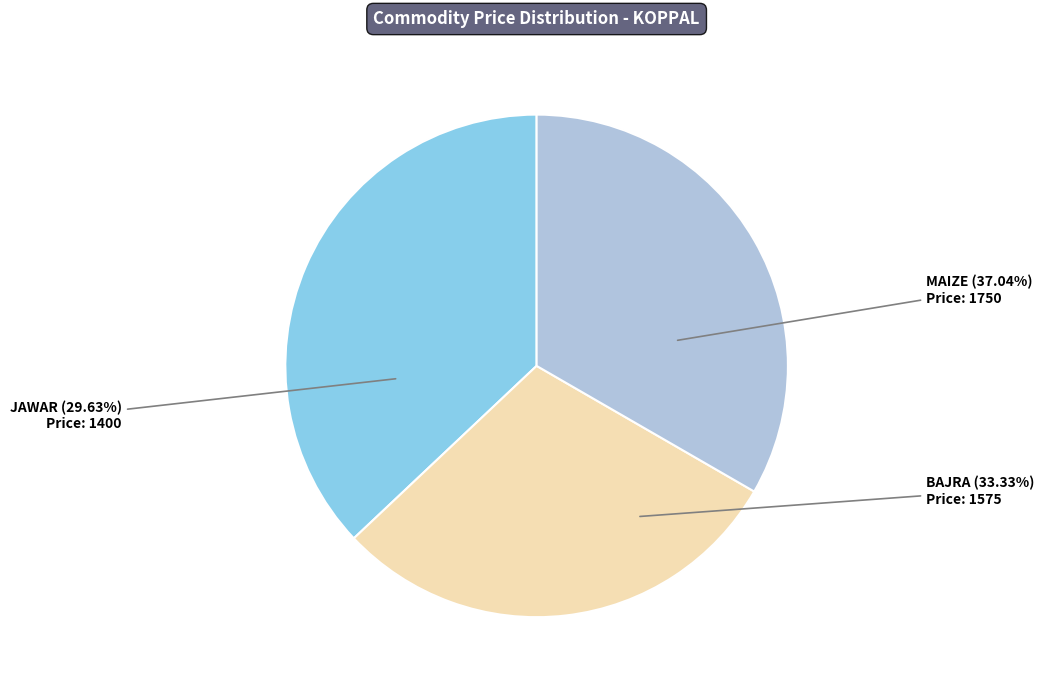

Approximately how many times larger is the value at JAWAR compared to BAJRA?

0.9